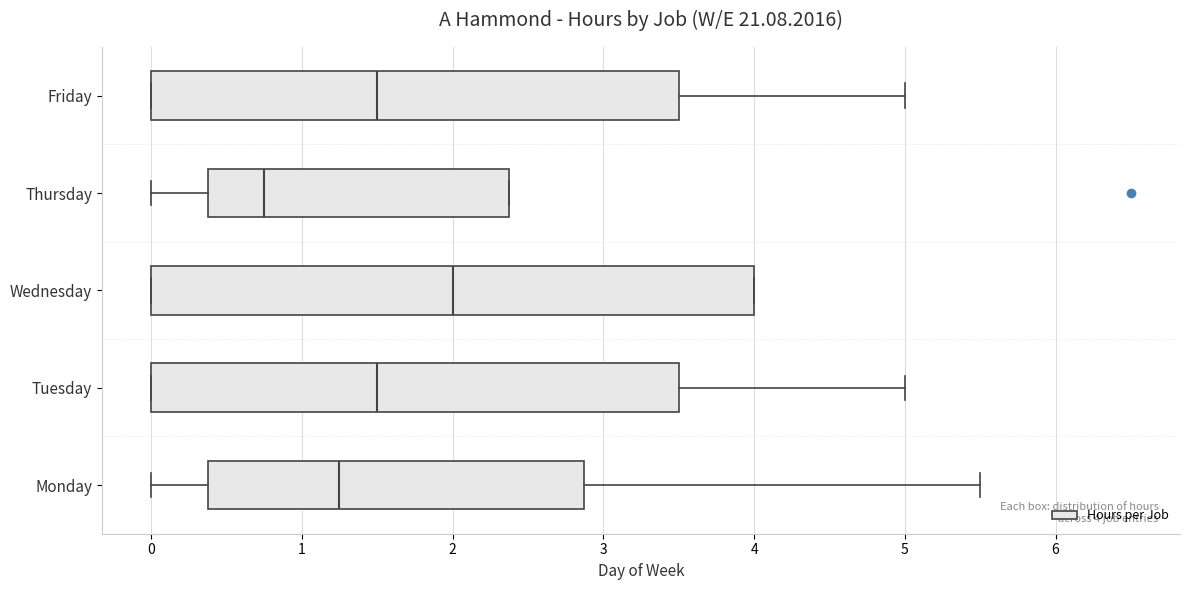

Which box has the furthest to the left median line?

Thursday